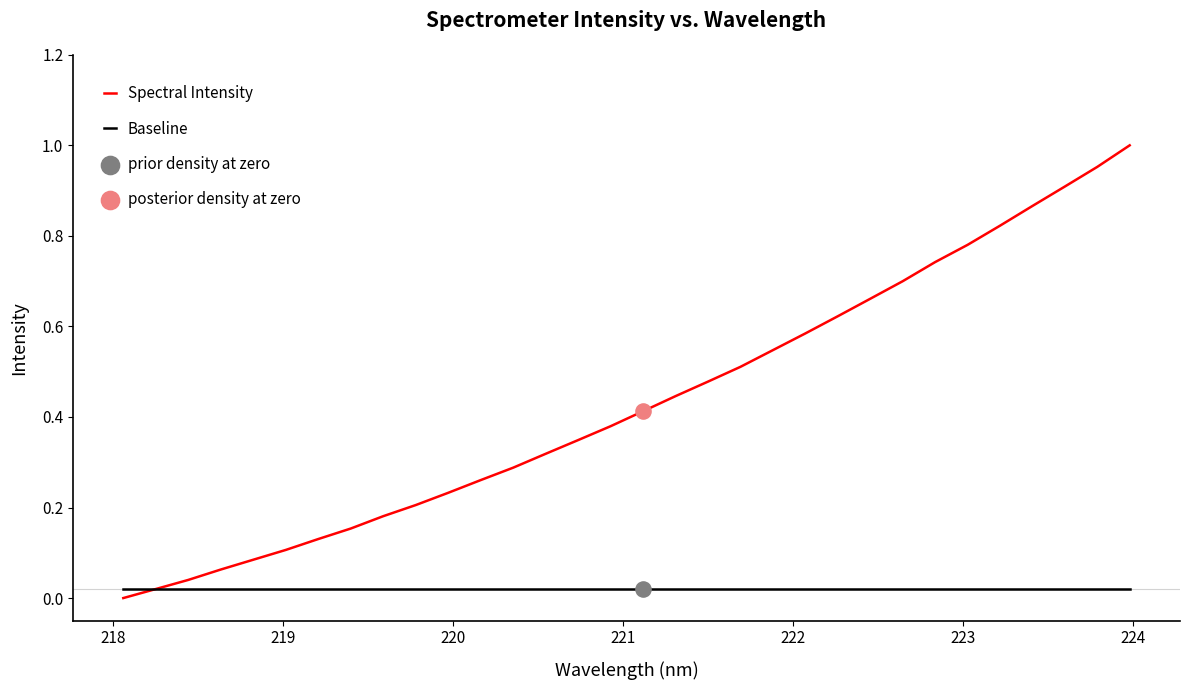

Which series has the largest total across all categories?

Spectral Intensity